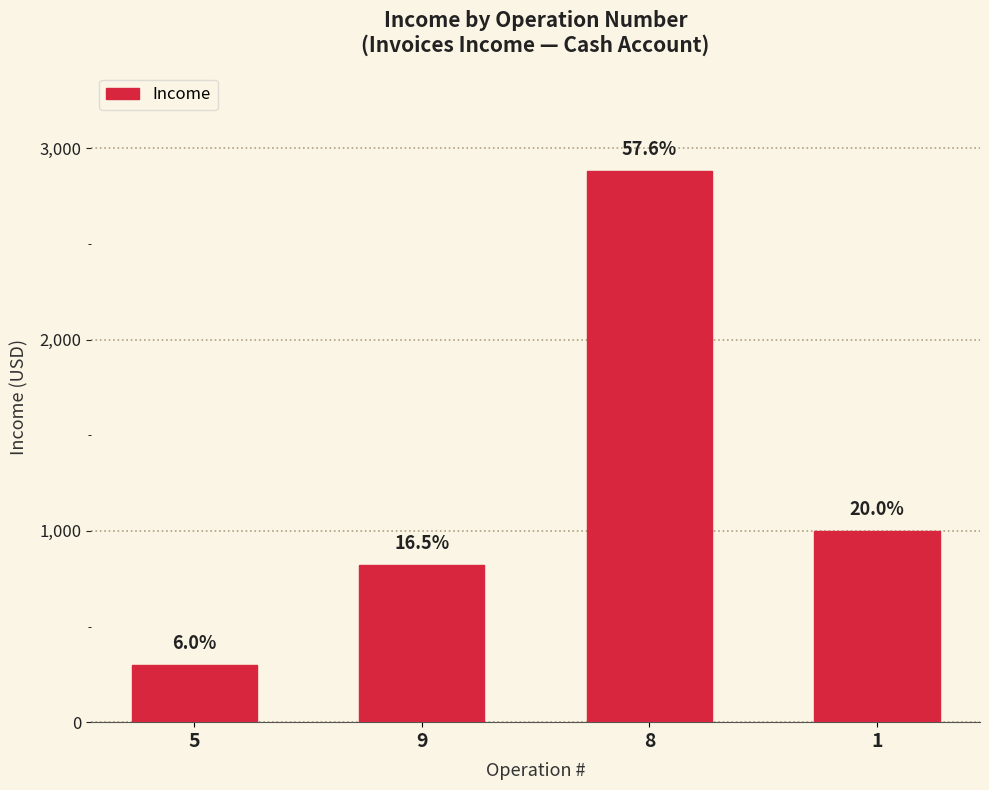

What is the sum of all values?

5008.1